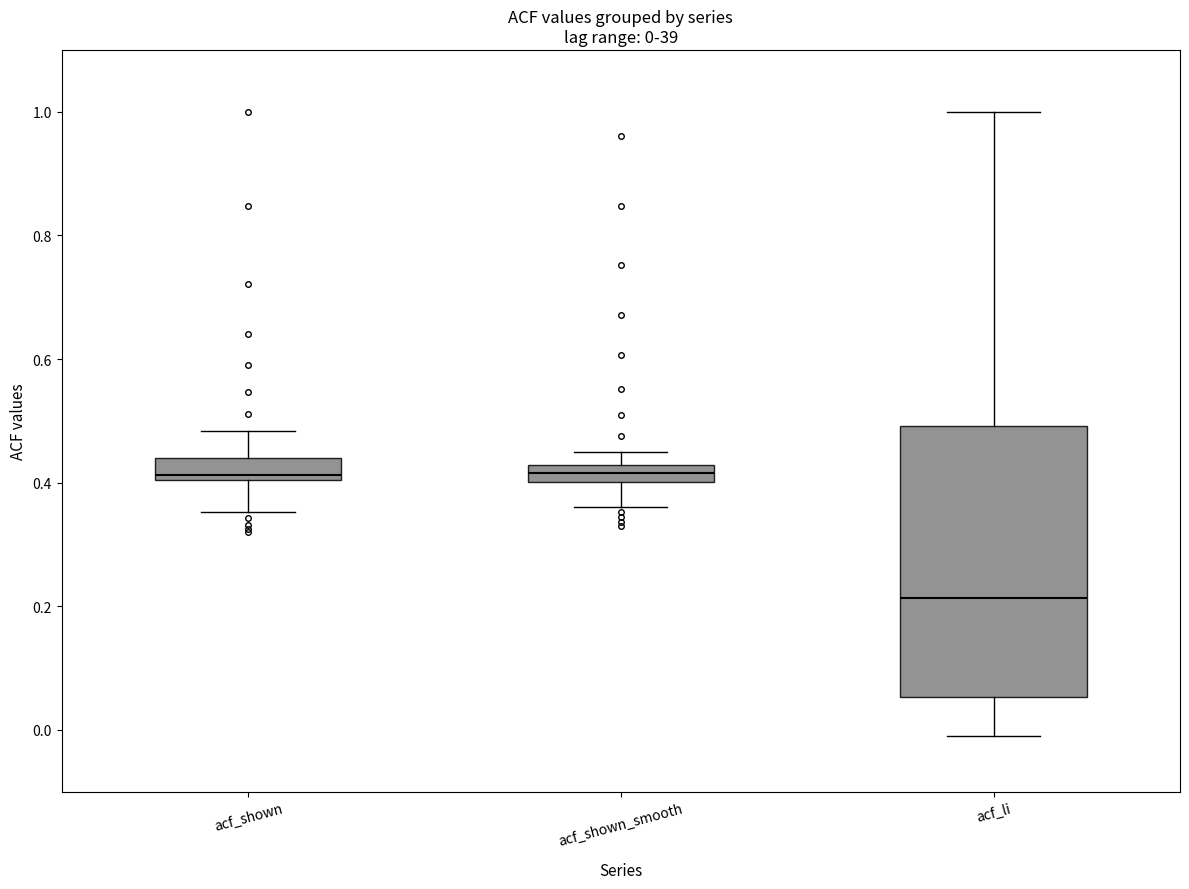

Which box is the tallest, from its lower edge to its upper edge?

acf_li